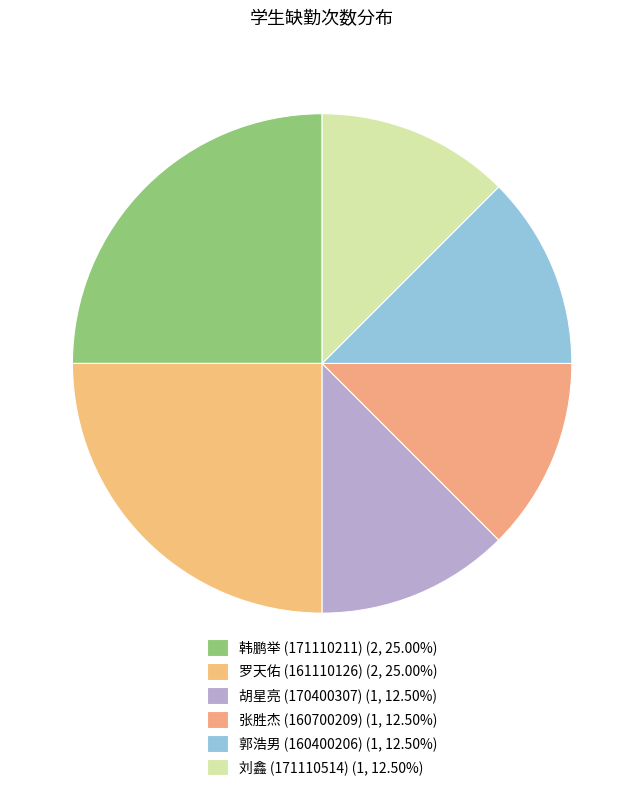

Does any single category account for the majority?

No